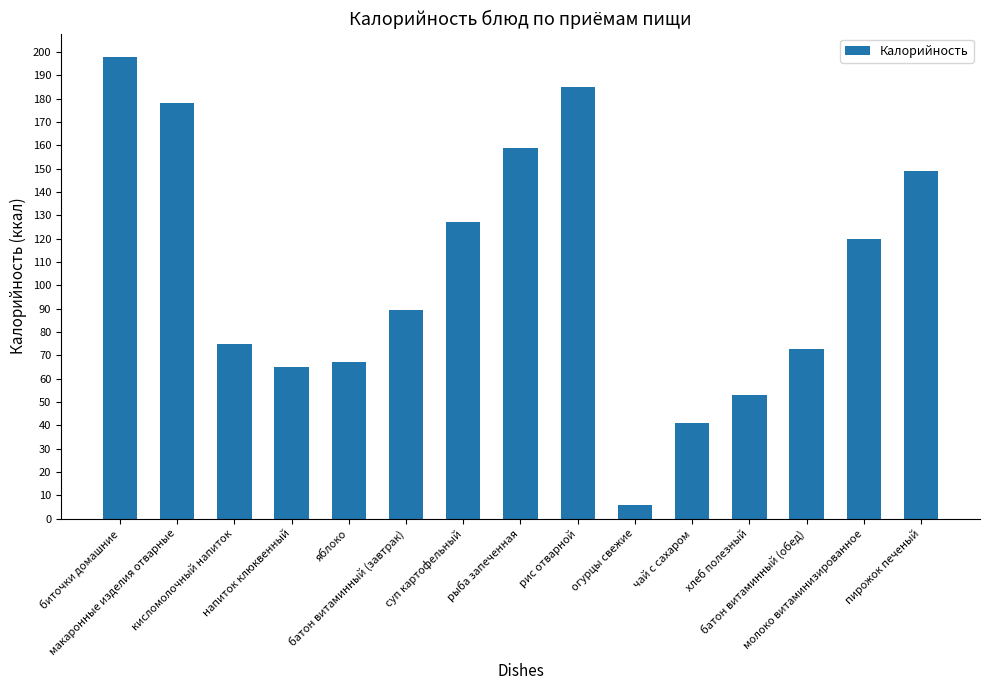

Rank the categories by value from lowest to highest.

огурцы свежие, чай с сахаром, хлеб полезный, напиток клюквенный, яблоко, батон витаминный (обед), кисломолочный напиток, батон витаминный (завтрак), молоко витаминизированное, суп картофельный, пирожок печеный, рыба запеченная, макаронные изделия отварные, рис отварной, биточки домашние